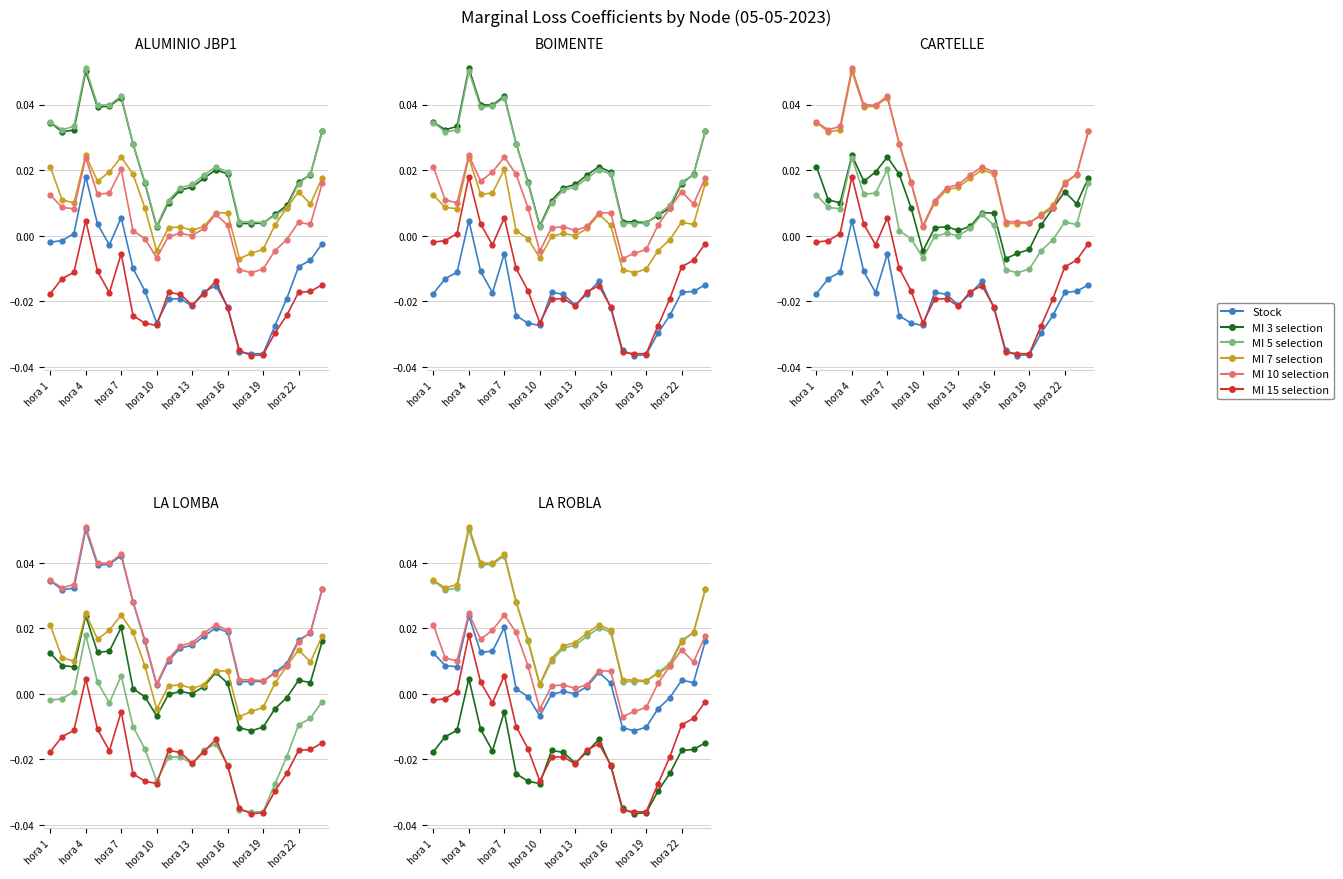

How many lines are shown in the chart?

6